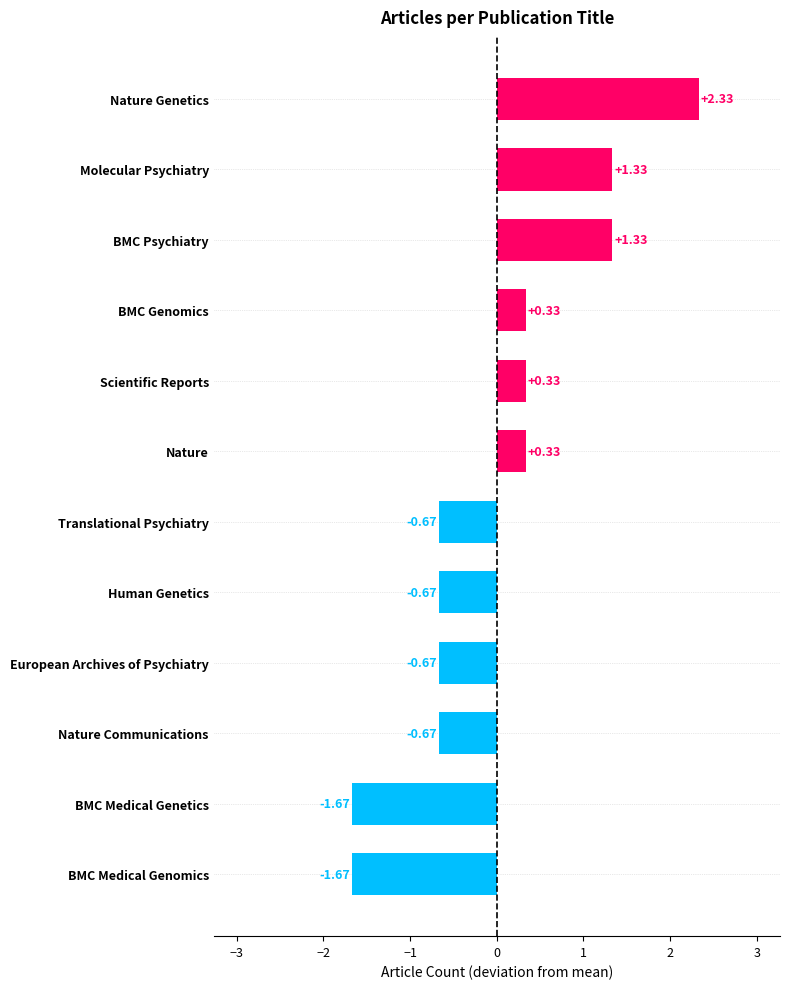

Which has a higher value, Nature Communications or BMC Psychiatry?

BMC Psychiatry